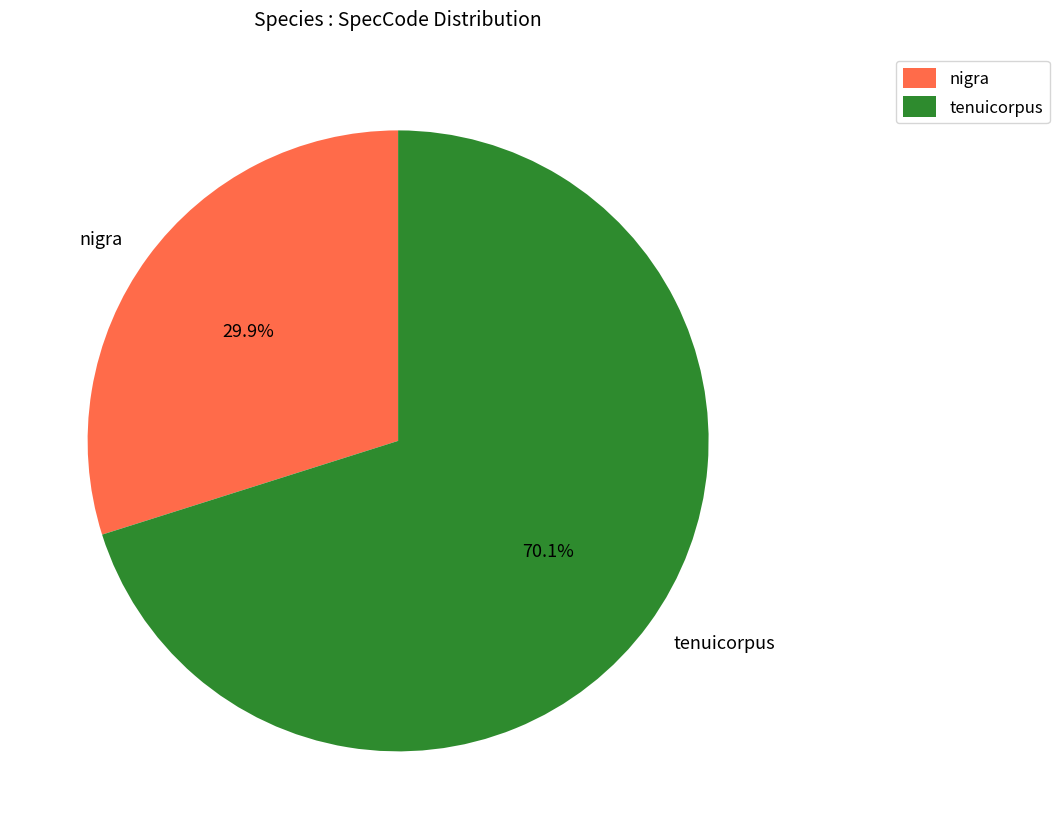

Which category accounts for the majority?

tenuicorpus